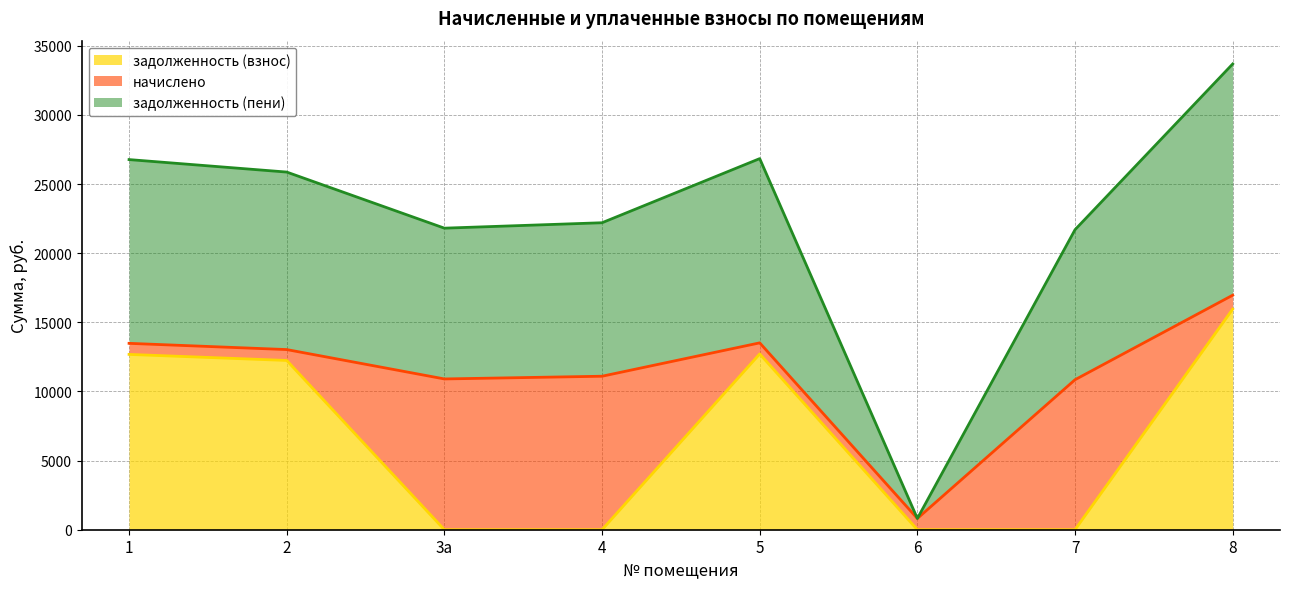

How many lines are shown in the chart?

3